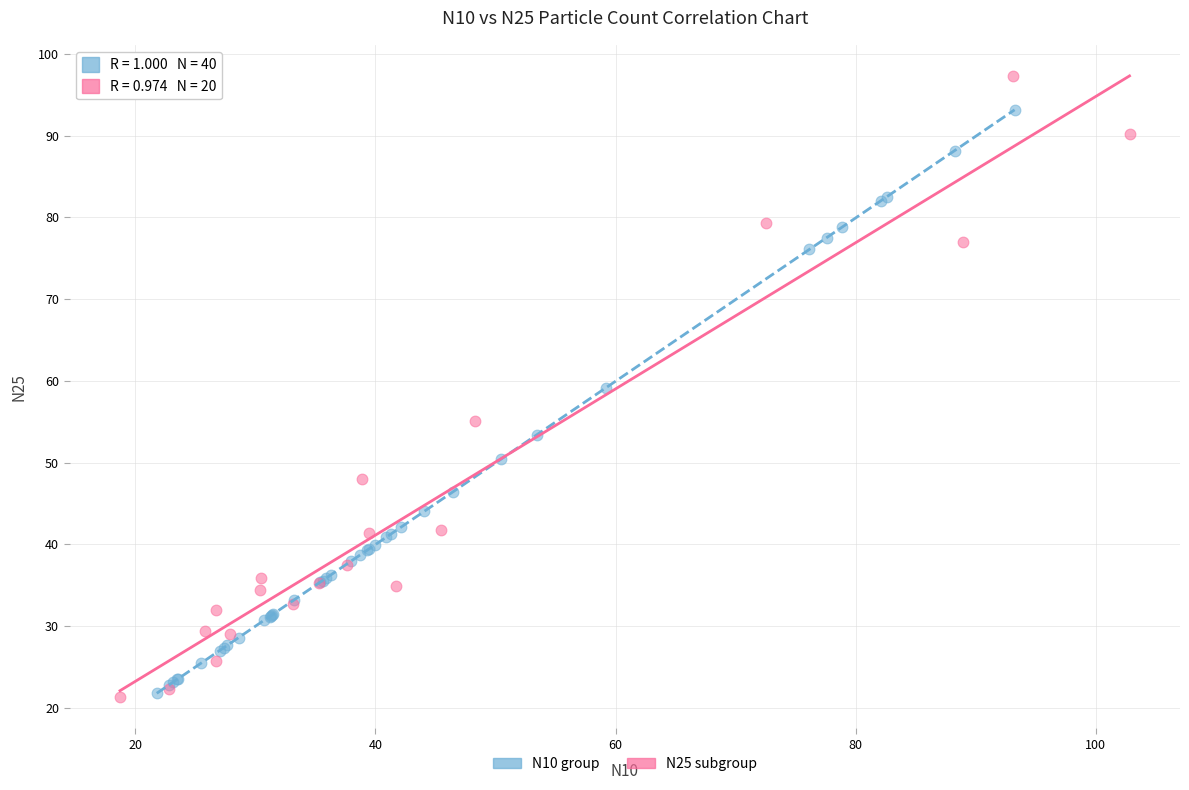

Which series has the widest spread of Y values?

N25 subgroup